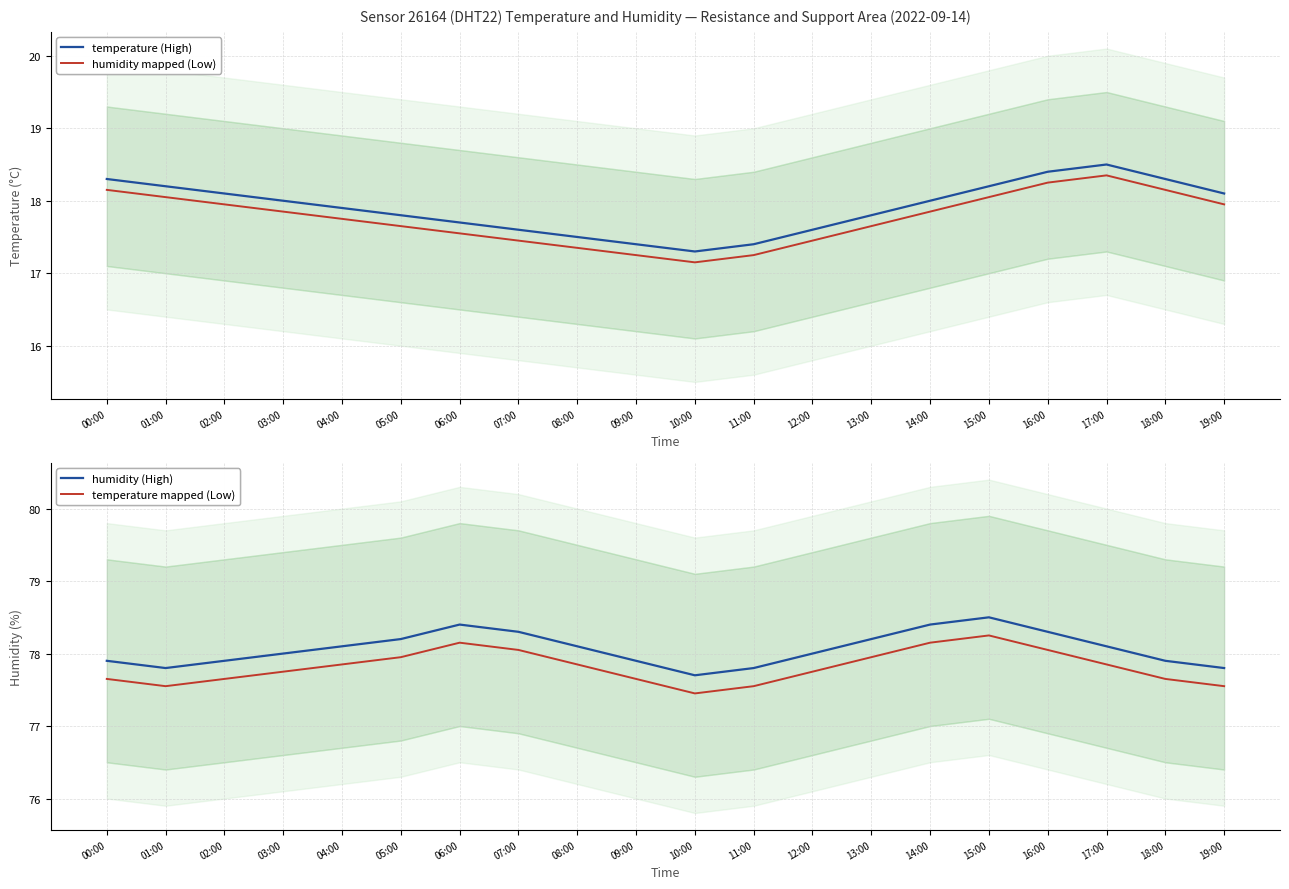

How many interior local valleys does the humidity series have?

2